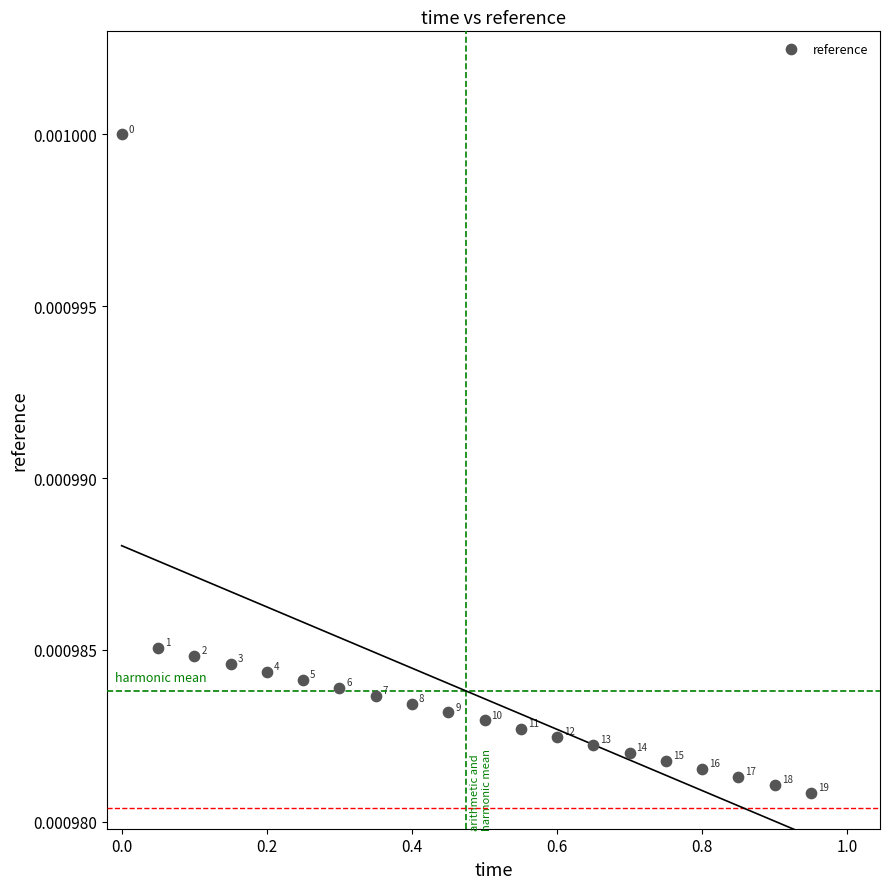

What is the range of X values (max minus min)?

0.9